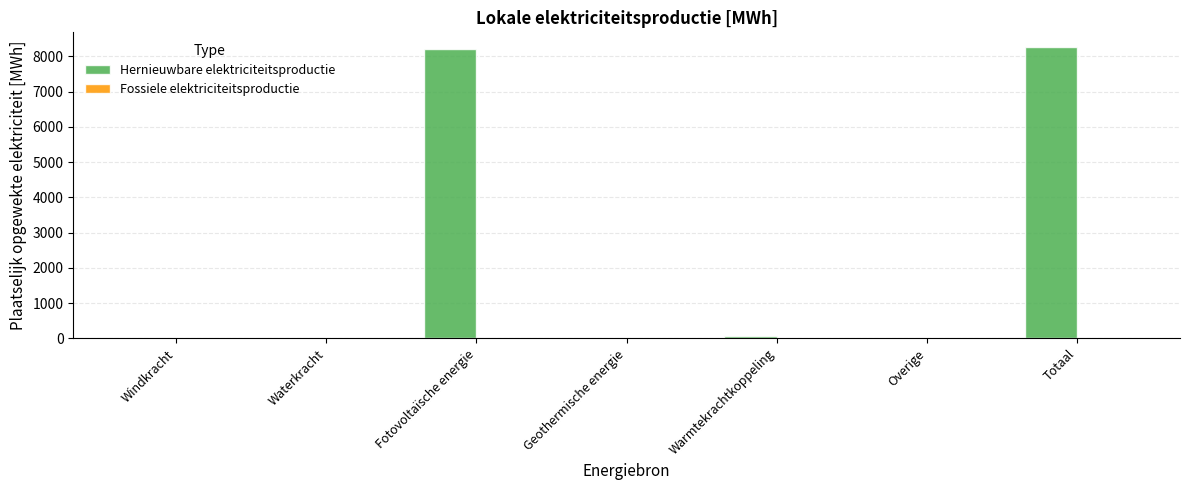

Reading left to right, what are all the values shown in this chart?

Windkracht=0.0	Waterkracht=0.0	Fotovoltaïsche energie=8216.4	Geothermische energie=0.0	Warmtekrachtkoppeling=54.0	Overige=0.0	Totaal=8270.4